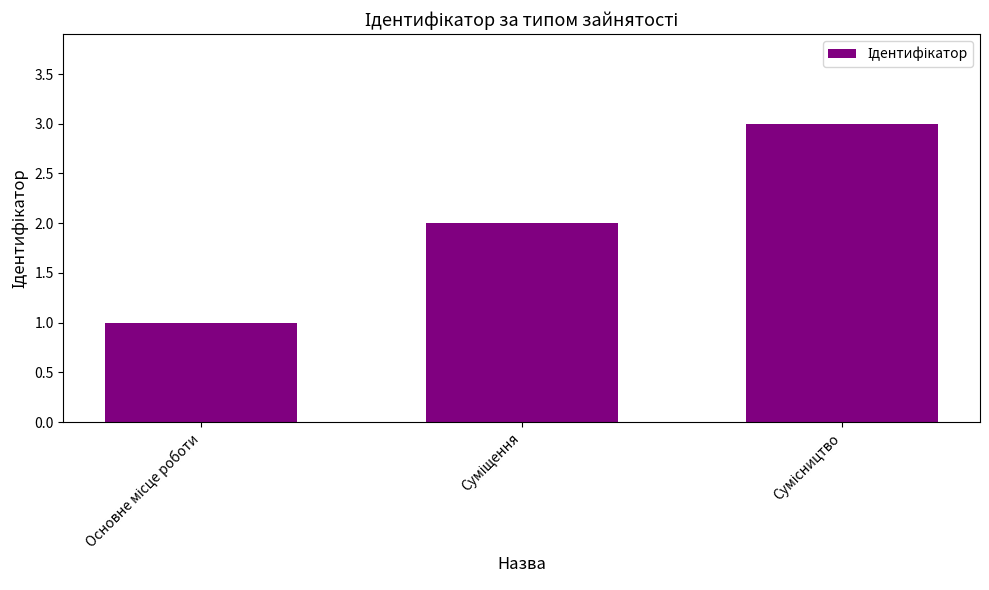

Reading left to right, transcribe all the data shown in this chart.

1	2	3